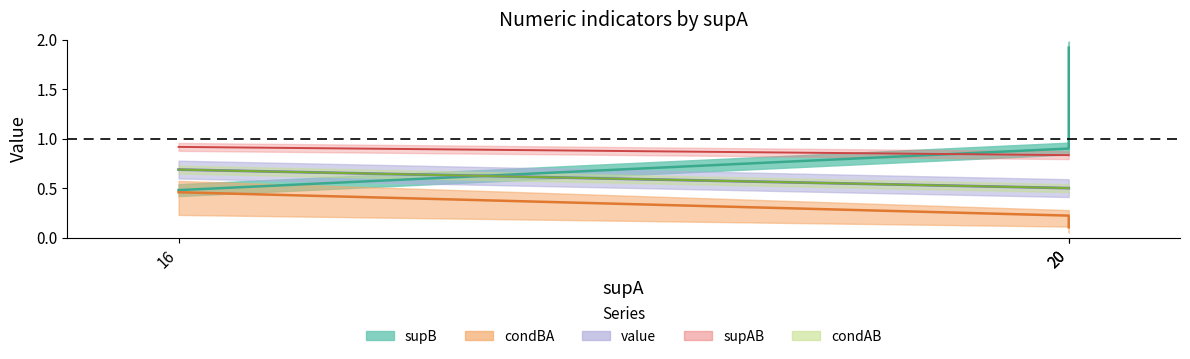

Read the condBA value at 16.

0.5